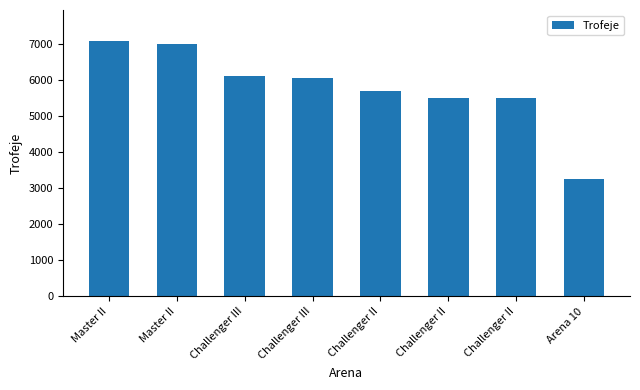

Which category has the highest value across all series?

Master II